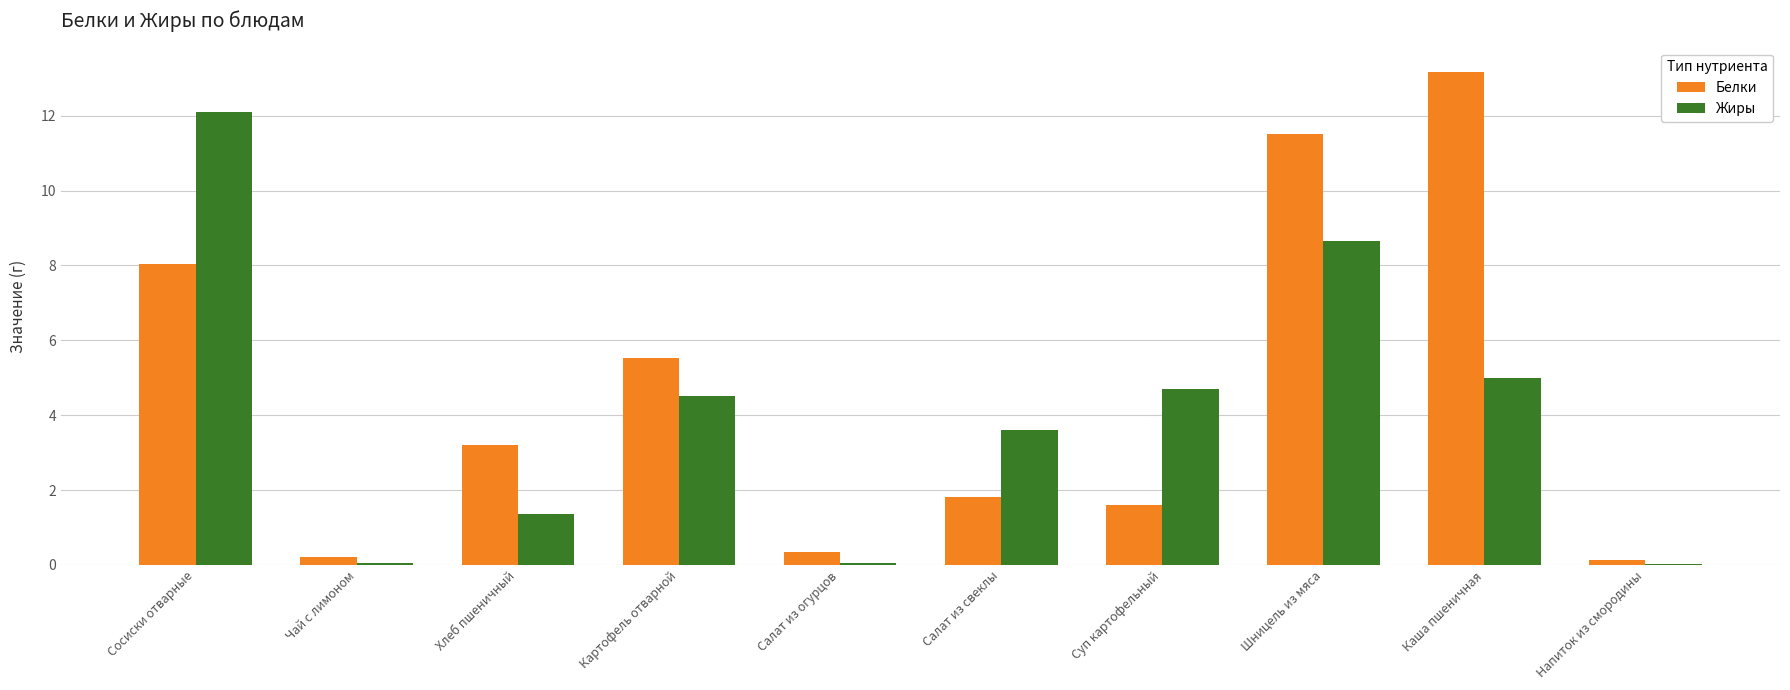

Is the value of Белки at Шницель из мяса greater than the value of Жиры at Напиток из смородины?

Yes